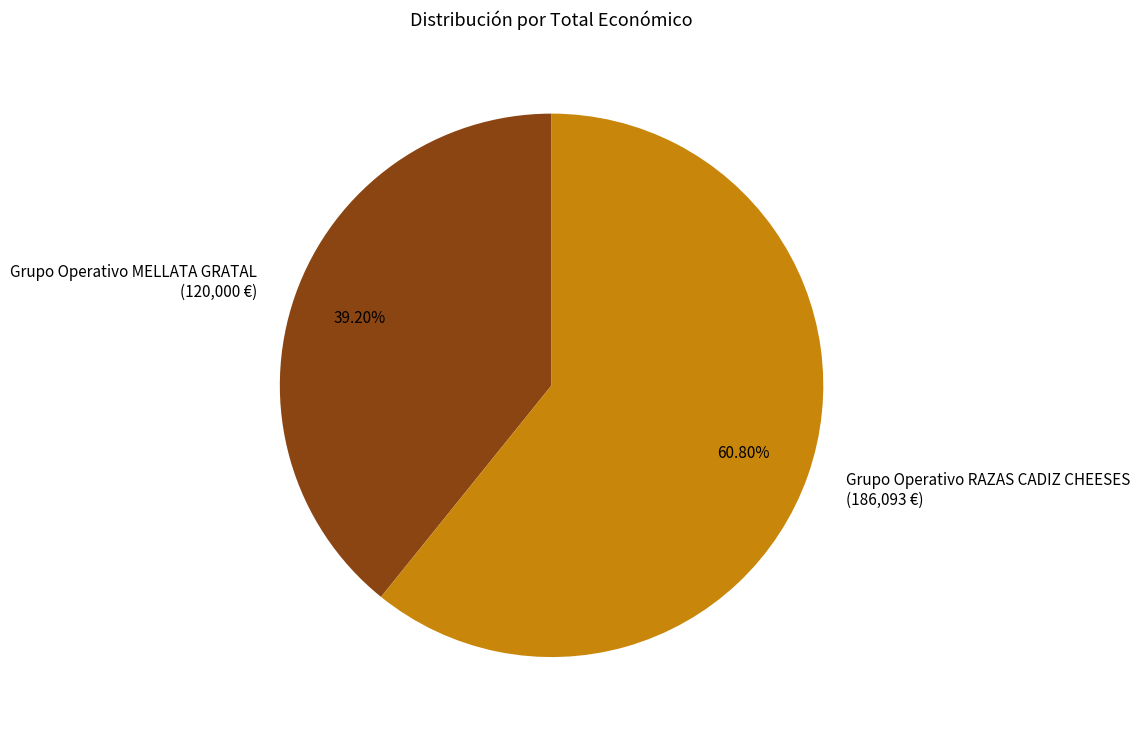

To the nearest percent, what is the difference between the Grupo Operativo RAZAS CADIZ CHEESES and Grupo Operativo MELLATA GRATAL slice percentages?

22%